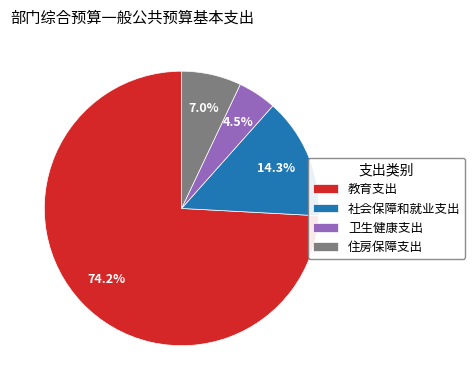

What is the ratio of the value at 社会保障和就业支出 to the value at 住房保障支出?

2.0